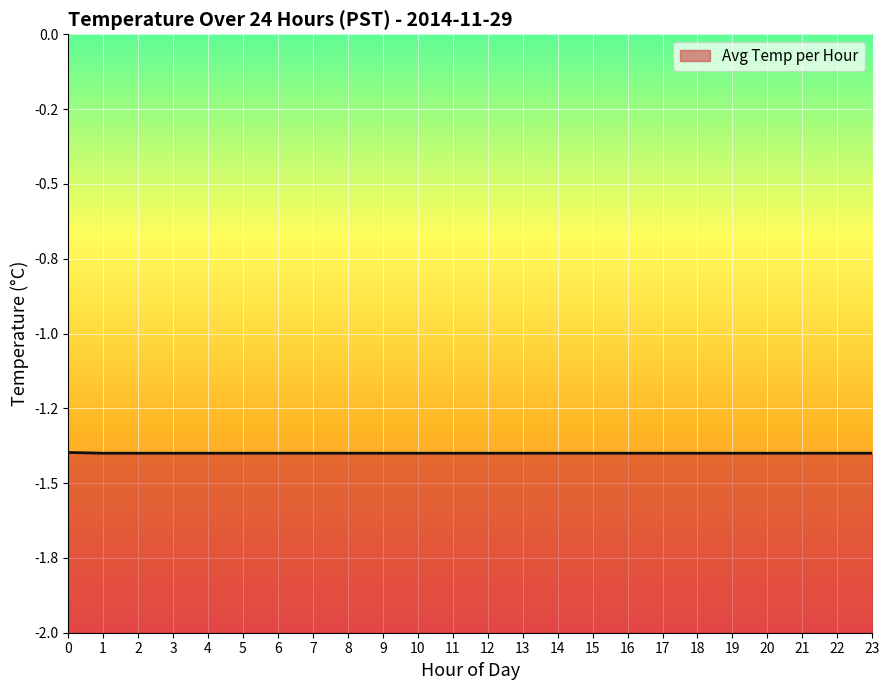

What is the maximum value shown in the chart?

-1.4